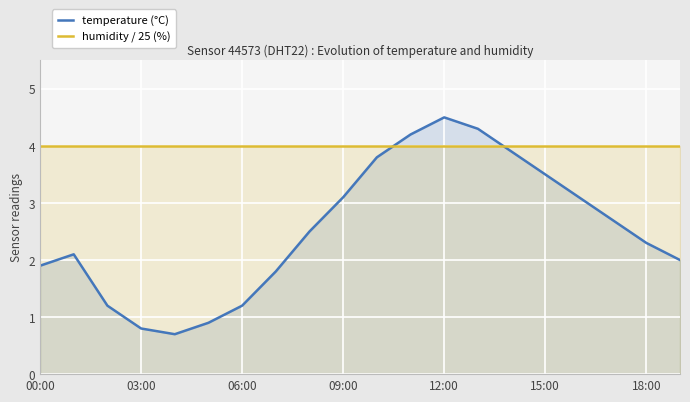

How many distinct data groups are displayed?

2